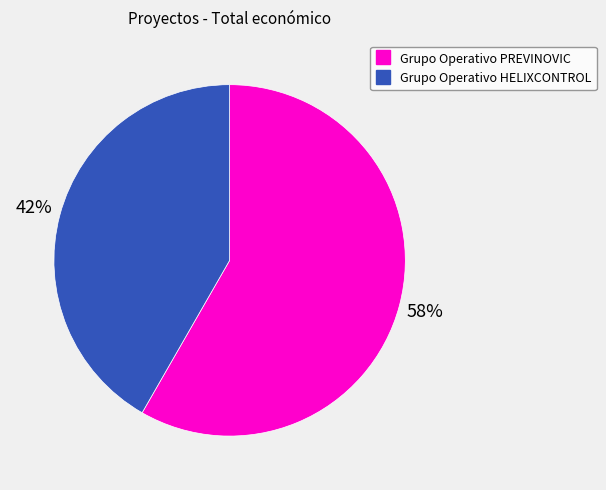

What percentage is the Grupo Operativo PREVINOVIC slice, to the nearest percent?

58%